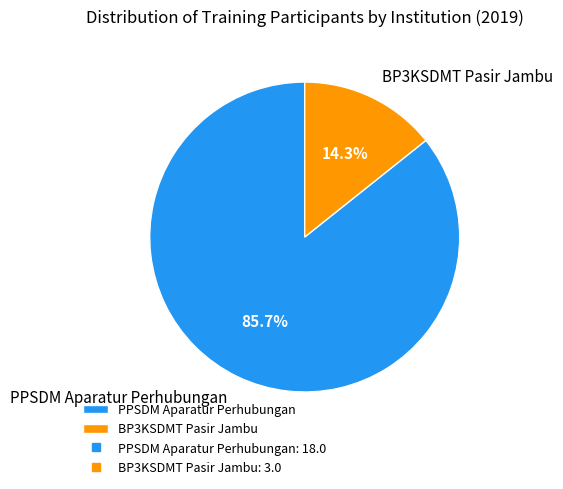

Rank the categories by value from highest to lowest.

PPSDM Aparatur Perhubungan, BP3KSDMT Pasir Jambu